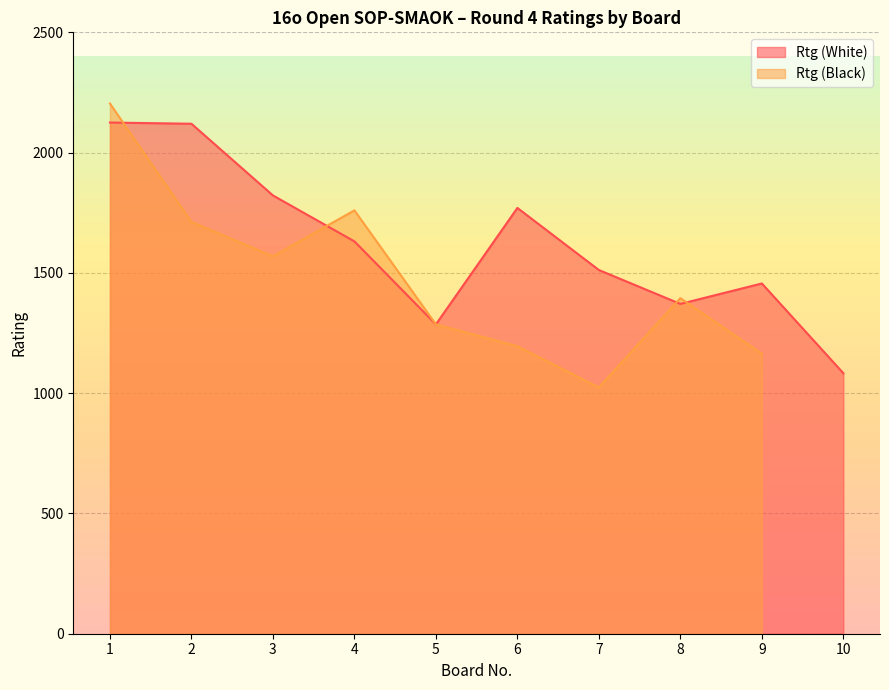

True or false: Rtg (White) has a value of 371 at 8.

False